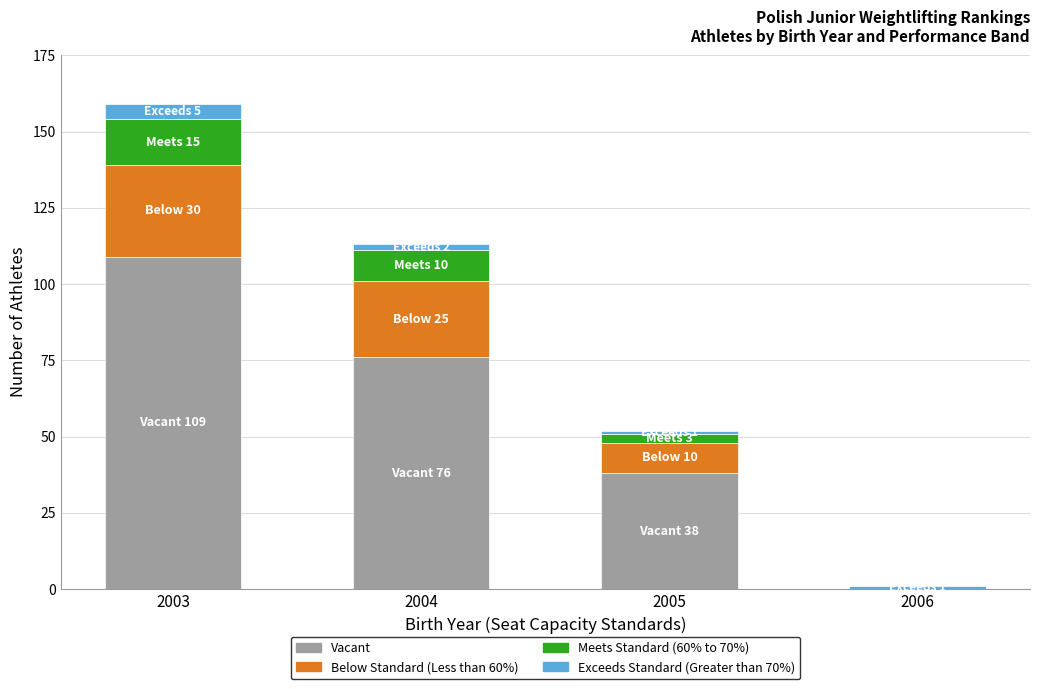

Count the Vacant values in the range 38 to 109.

3